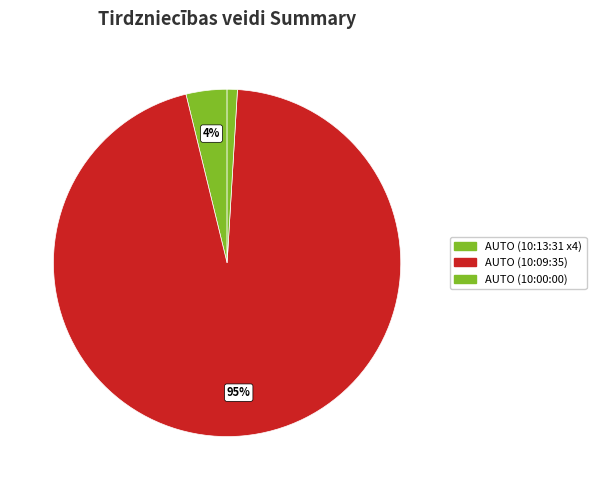

How many slices are in this pie chart?

3